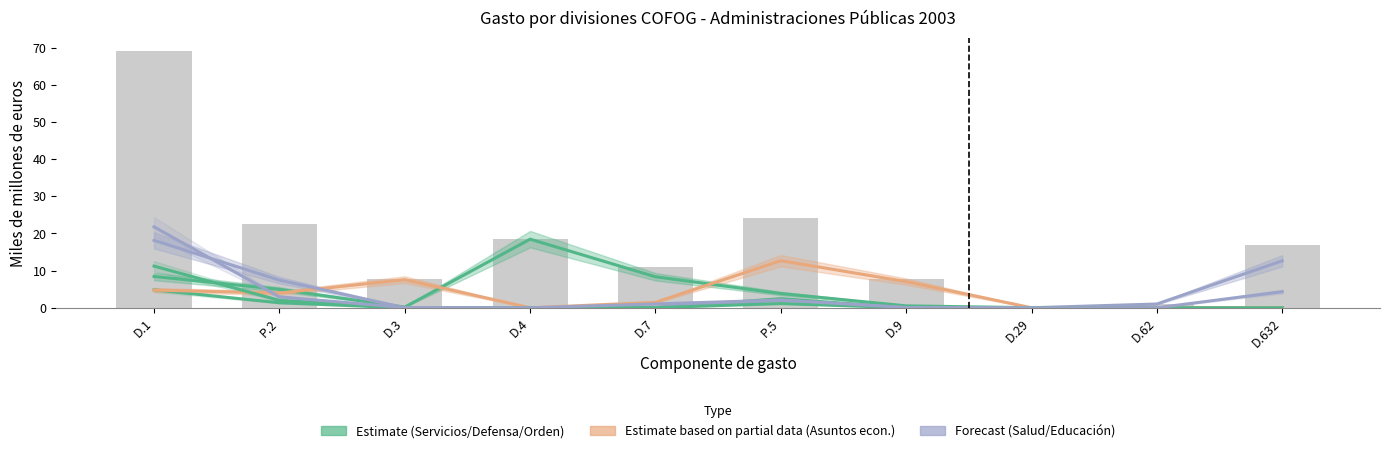

At how many categories does at least one series exceed 0?

10